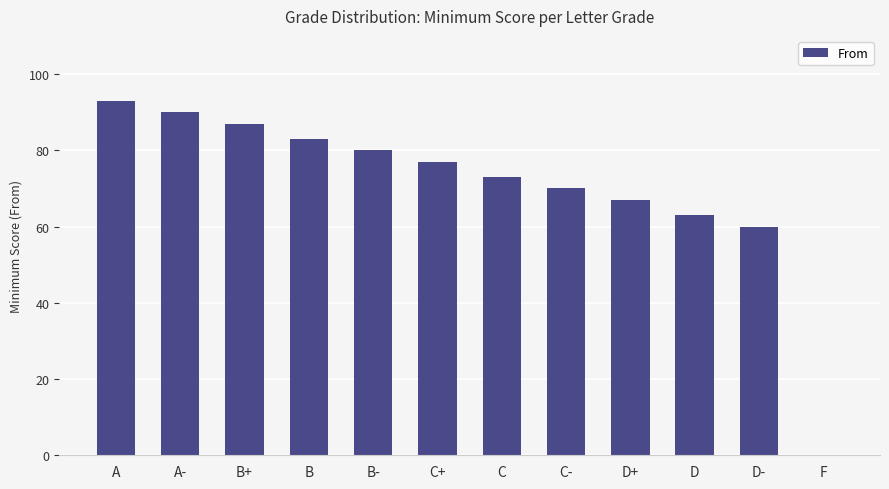

What is the greatest value displayed?

93